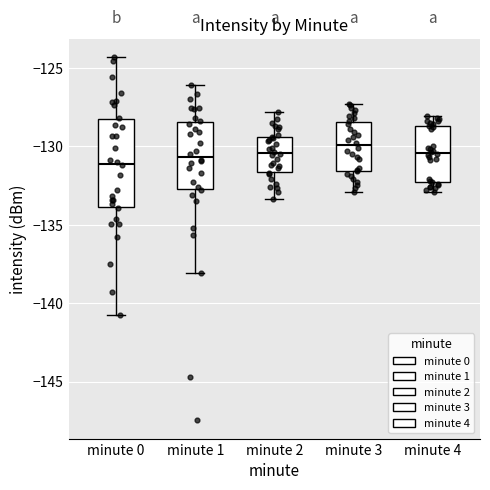

Which box is the tallest, from its lower edge to its upper edge?

minute 0